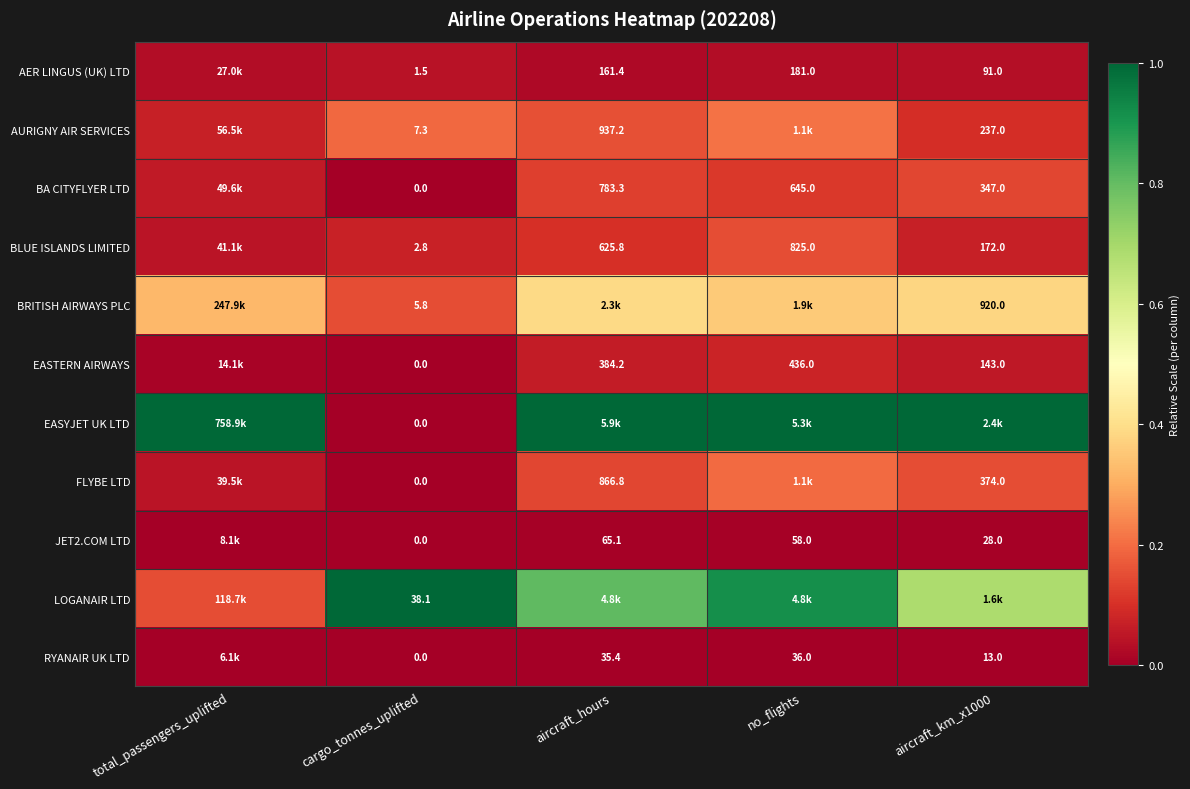

Is the value of BA CITYFLYER LTD at aircraft_hours greater than the value of JET2.COM LTD at no_flights?

Yes